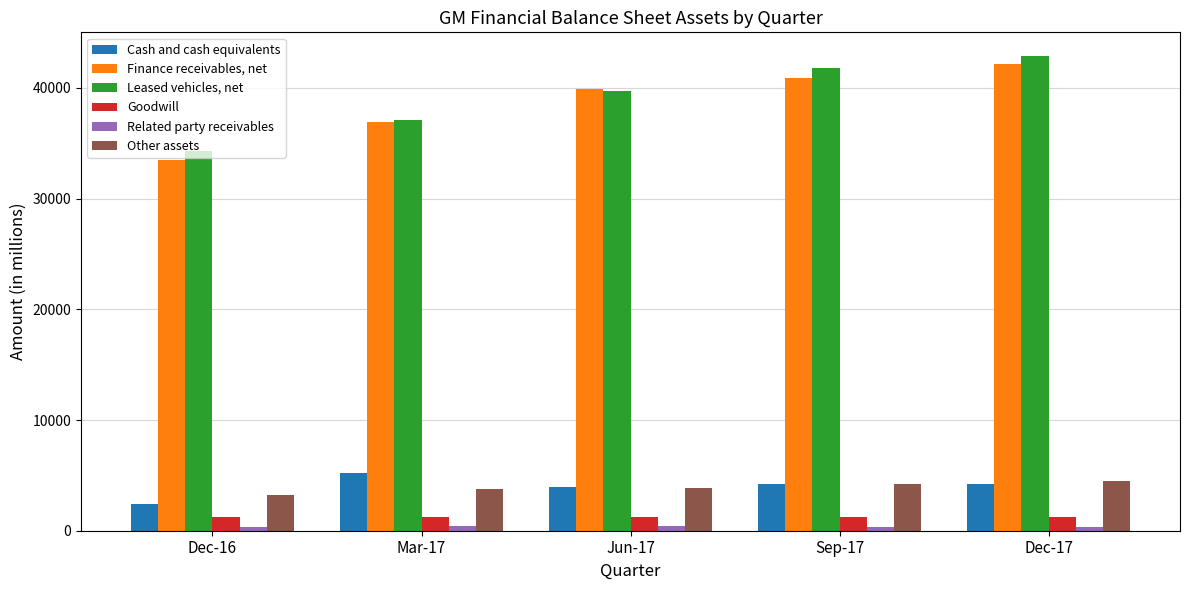

What is the label of the 4th bar from the right?

Mar-17